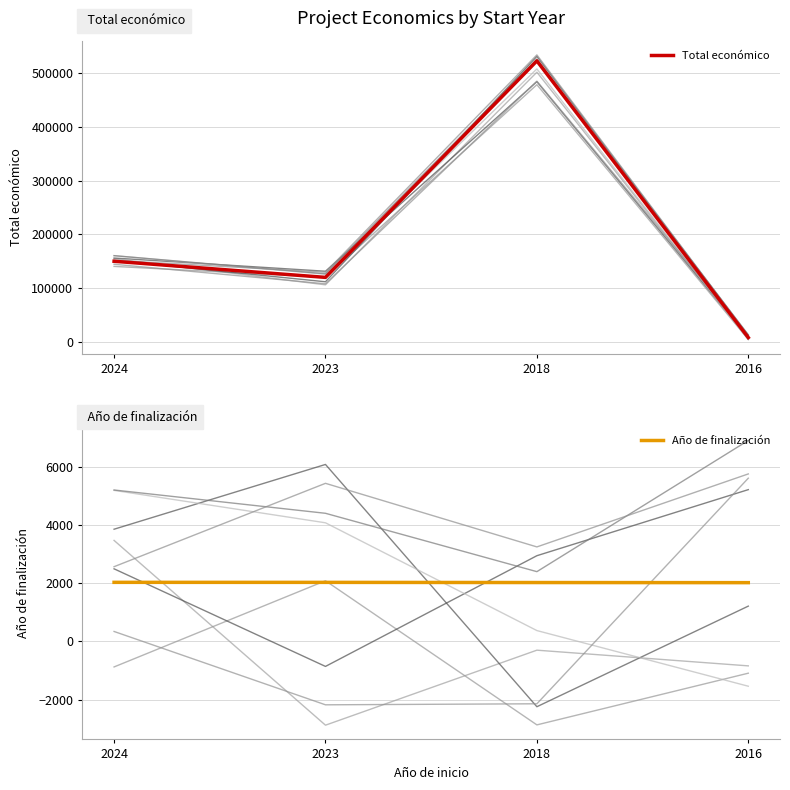

Count the number of data series in this chart.

2